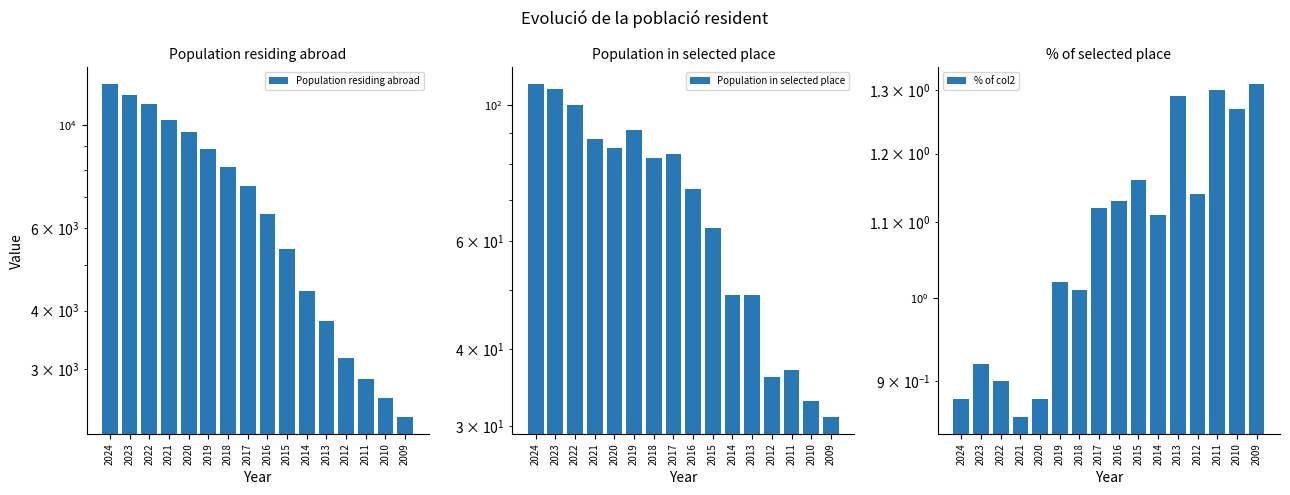

What are all the series names shown in the legend?

Population residing abroad, Population in selected place, % of col2